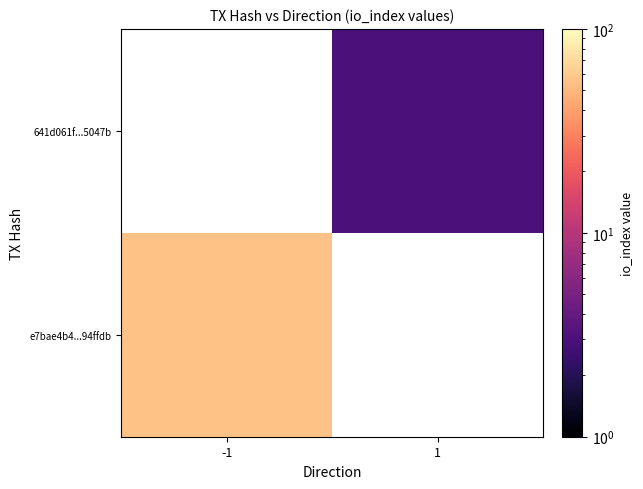

Rank the series at -1 from lowest to highest value.

e7bae4b4...94ffdb, 641d061f...5047b